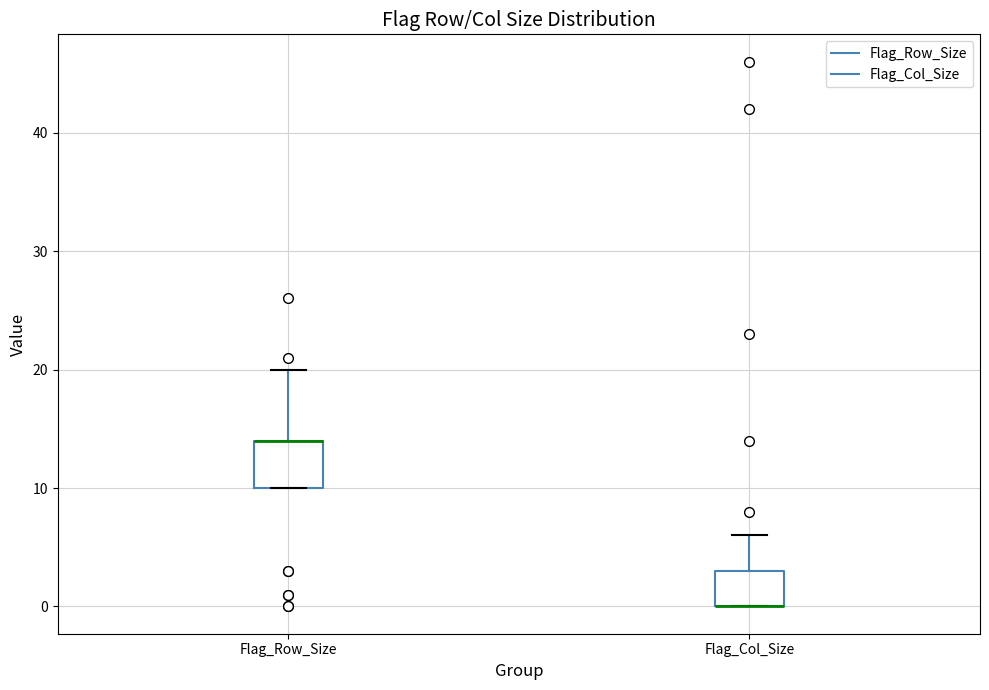

Where is the lower edge of the box for Flag_Row_Size on the y-axis? The values are not printed on the chart, so give them approximately, as read against the axis.

10